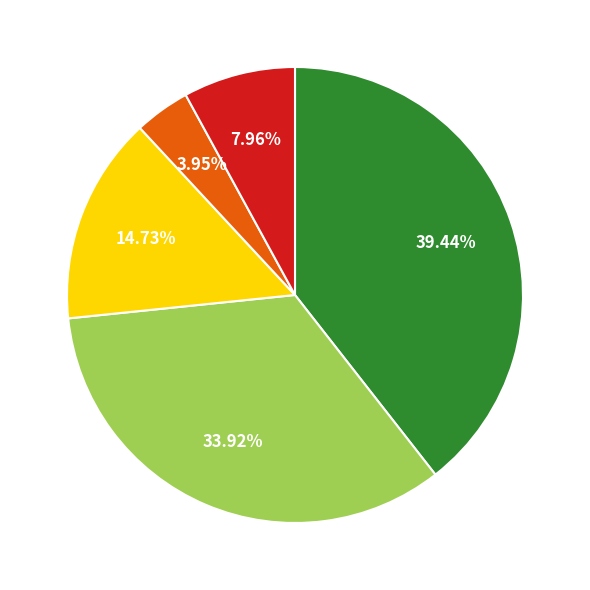

Is there any slice that represents more than half of the pie?

No